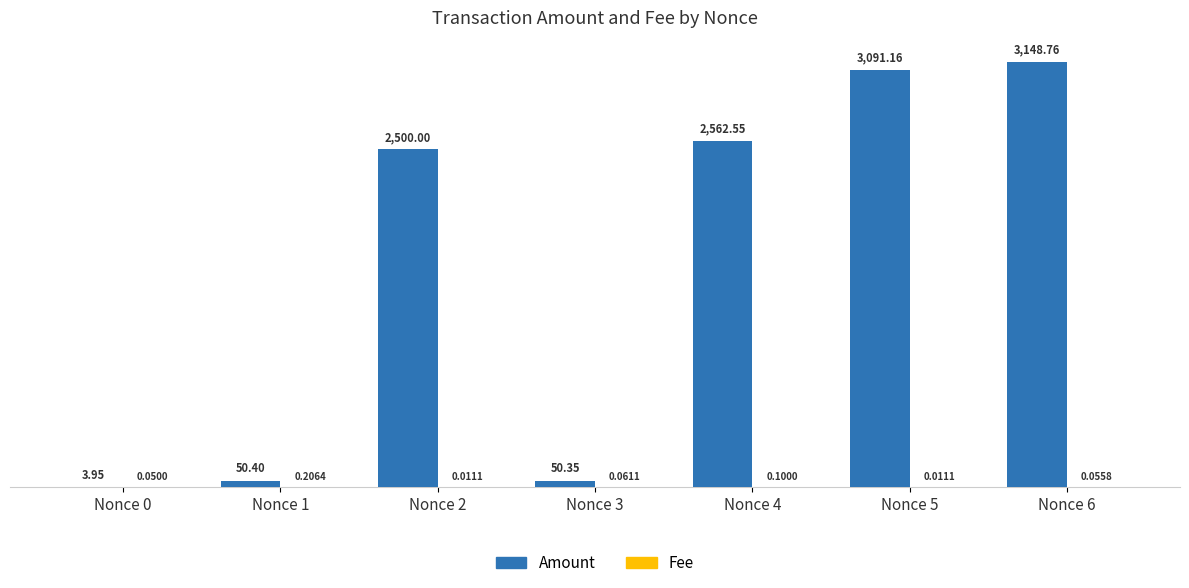

Between Nonce 1 and Nonce 4, which series saw the biggest shift?

Amount